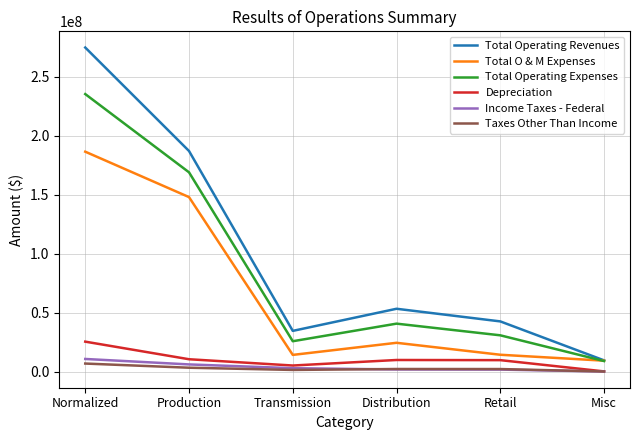

The Depreciation series shows 9666525.1 at Retail. True or false?

True